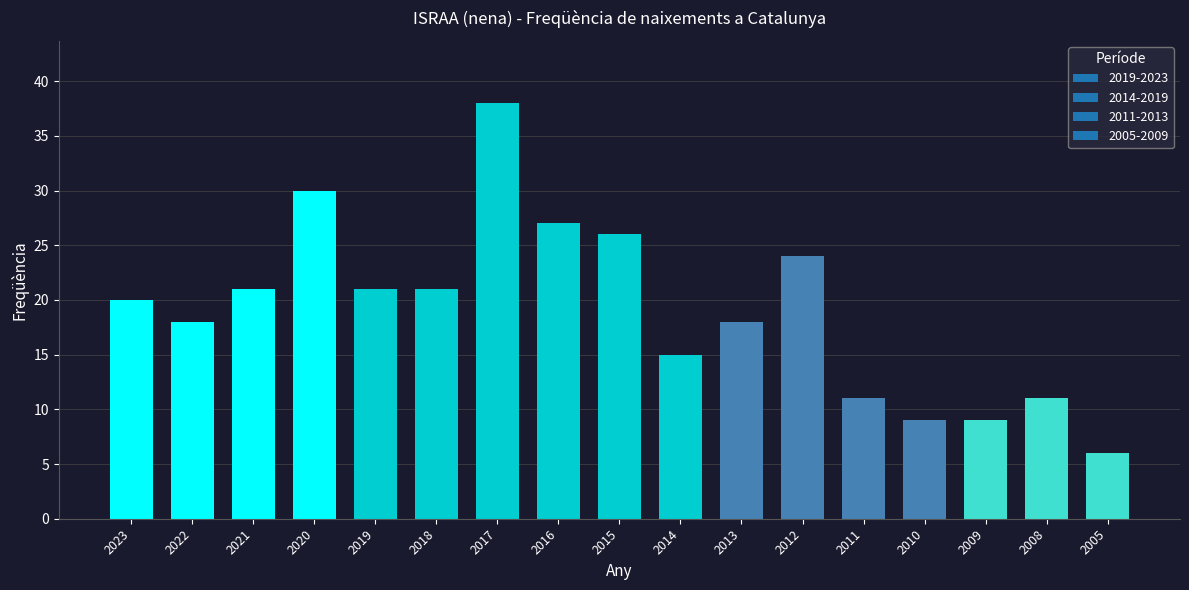

What is the value of the 16th bar from the left?

11